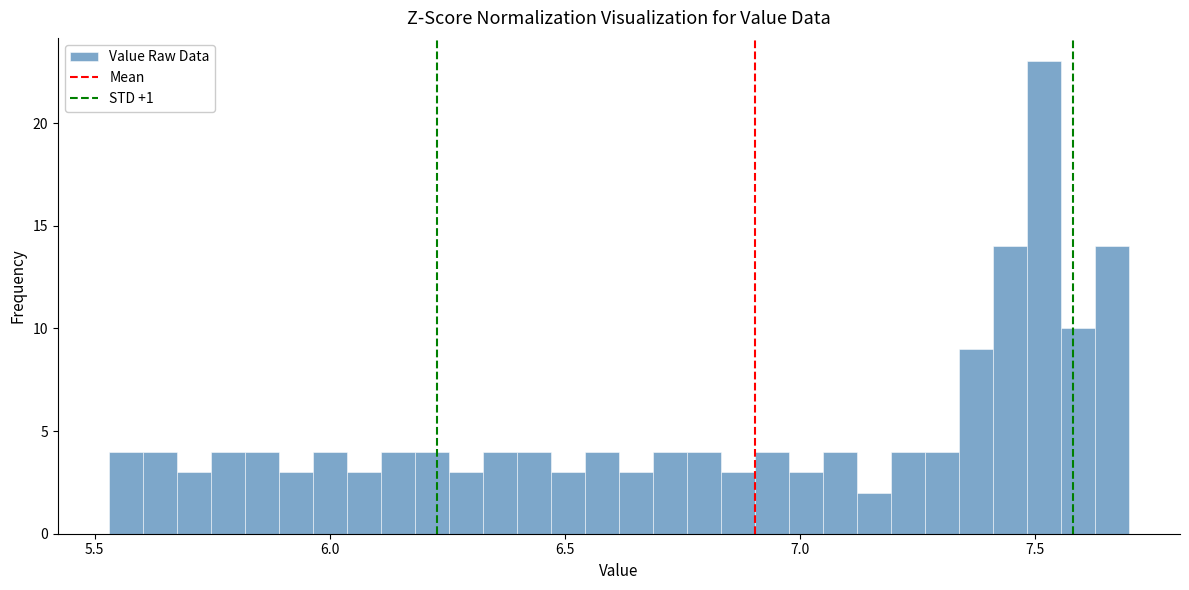

Around what value on the x-axis is the tallest bar? Give the approximate position of its centre, as read against the axis.

7.50